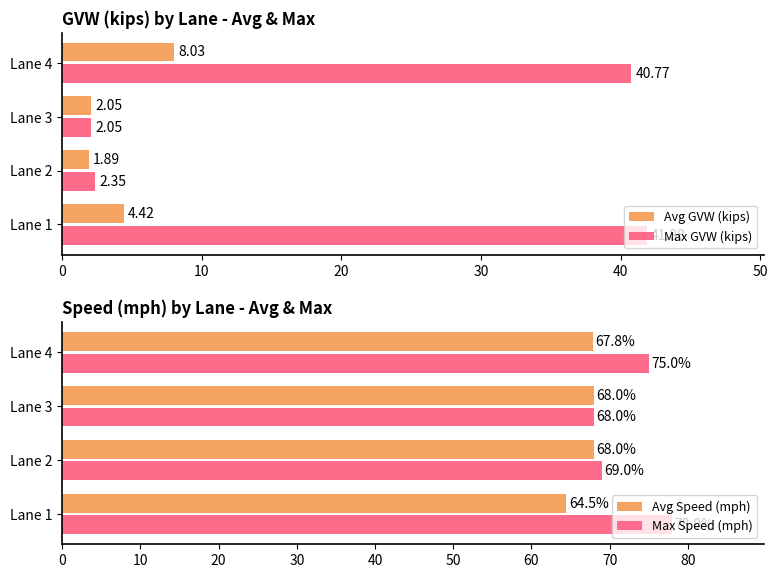

What is the total value across all series at 0?

188.8